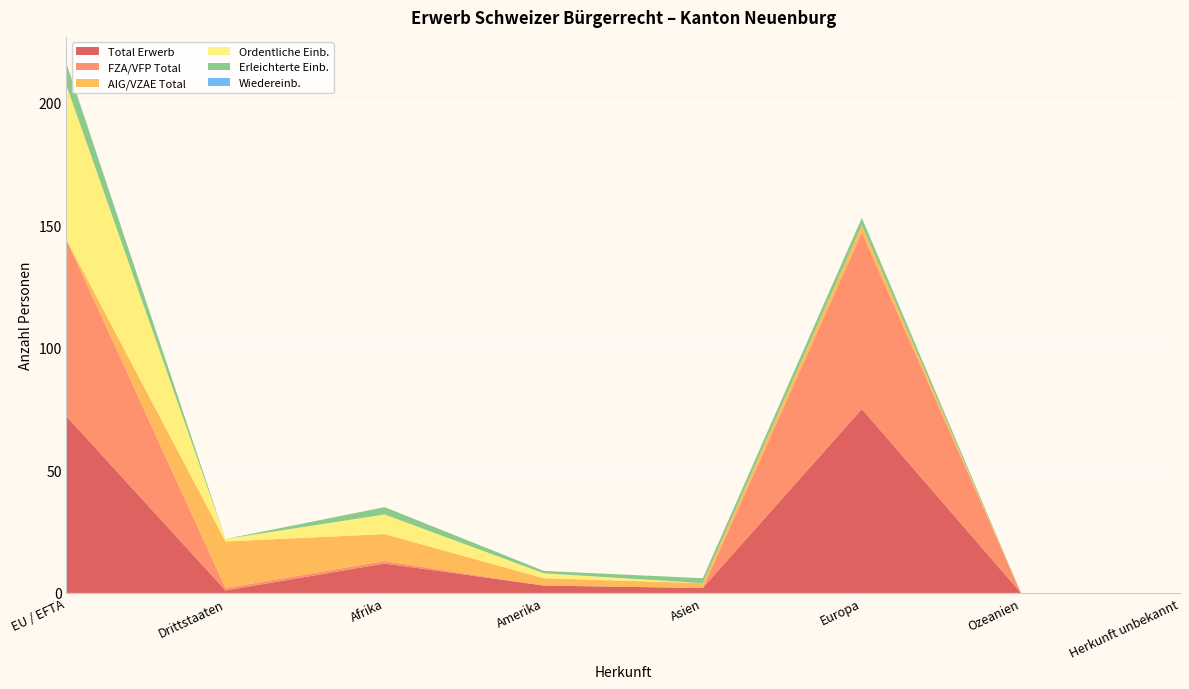

Reading left to right, list all the values displayed in this chart.

Total Erwerb: 72	1	12	3	2	75	0	0
FZA/VFP Total: 72	1	1	0	0	72	0	0
AIG/VZAE Total: 0	19	11	3	2	3	0	0
Ordentliche Einb.: 63	1	8	2	0	0	0	0
Erleichterte Einb.: 9	0	3	1	2	3	0	0
Wiedereinb.: 0	0	0	0	0	0	0	0